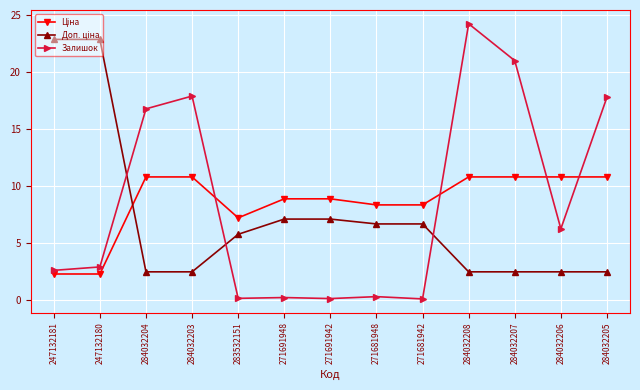

What is the label of the 12th point from the left?

284032206